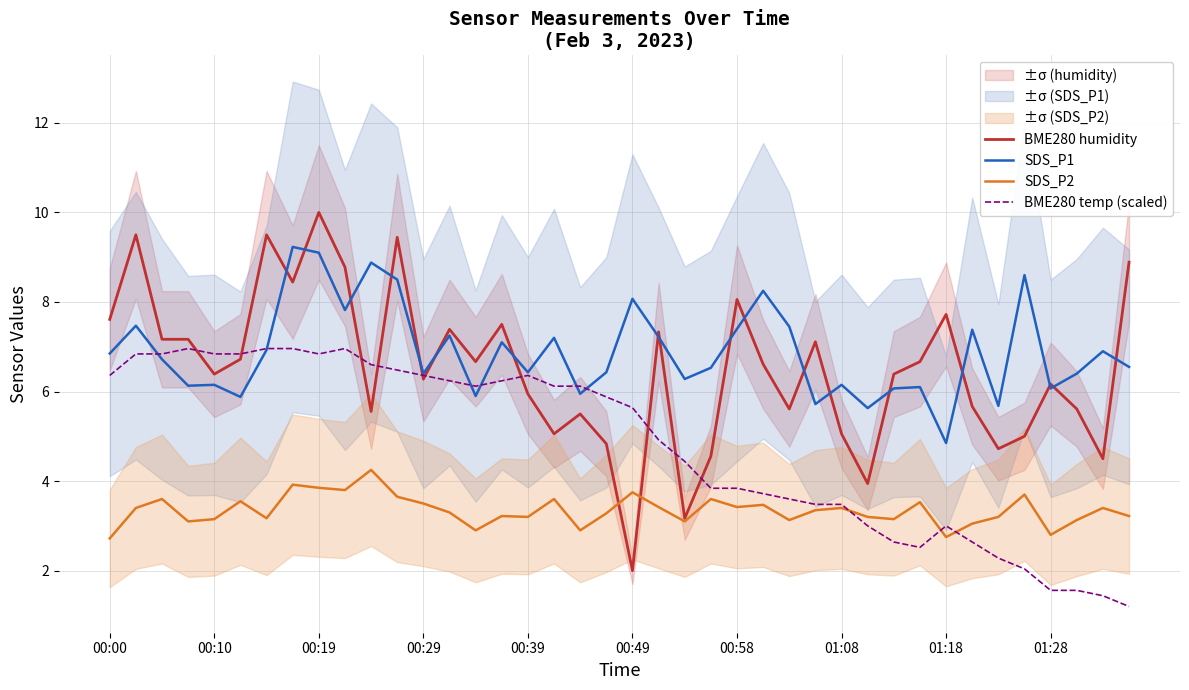

True or false: BME280 humidity has a value of 2.8 at 00:10.

False